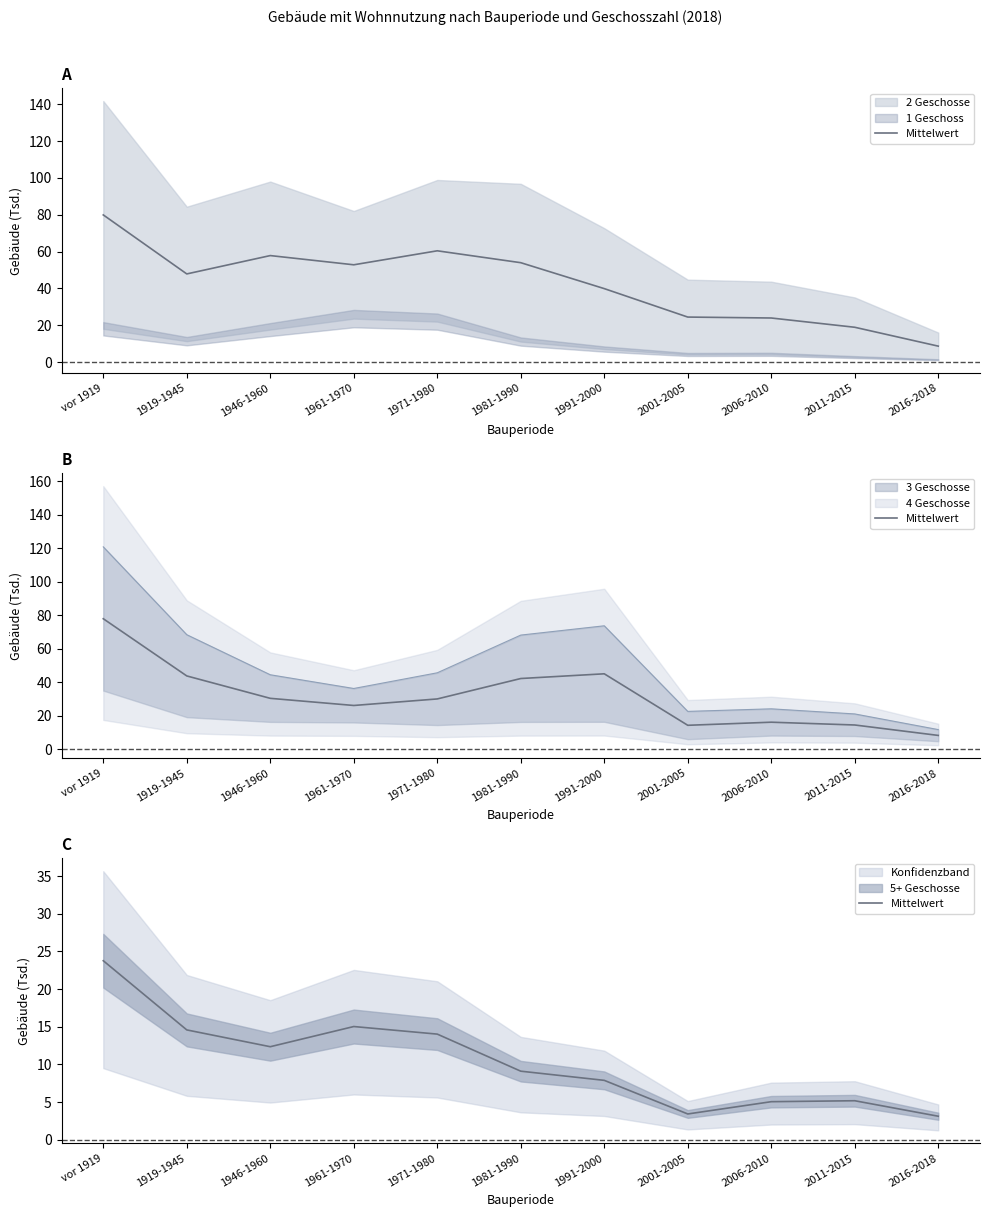

What is the sum of the values at 2006-2010 and vor 1919?

28.8